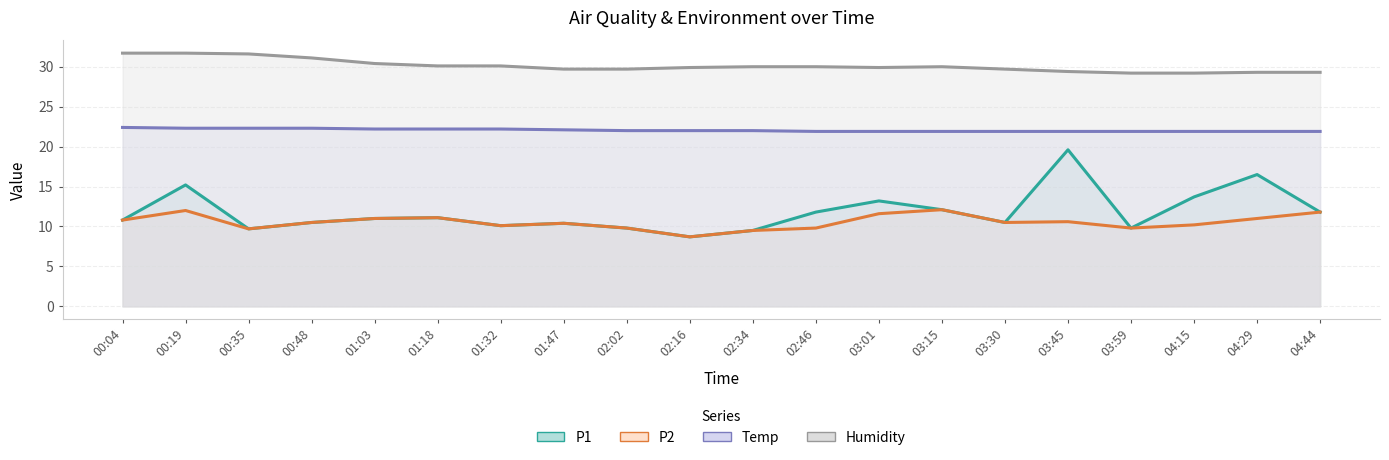

True or false: P2 and Humidity cross at least once.

False